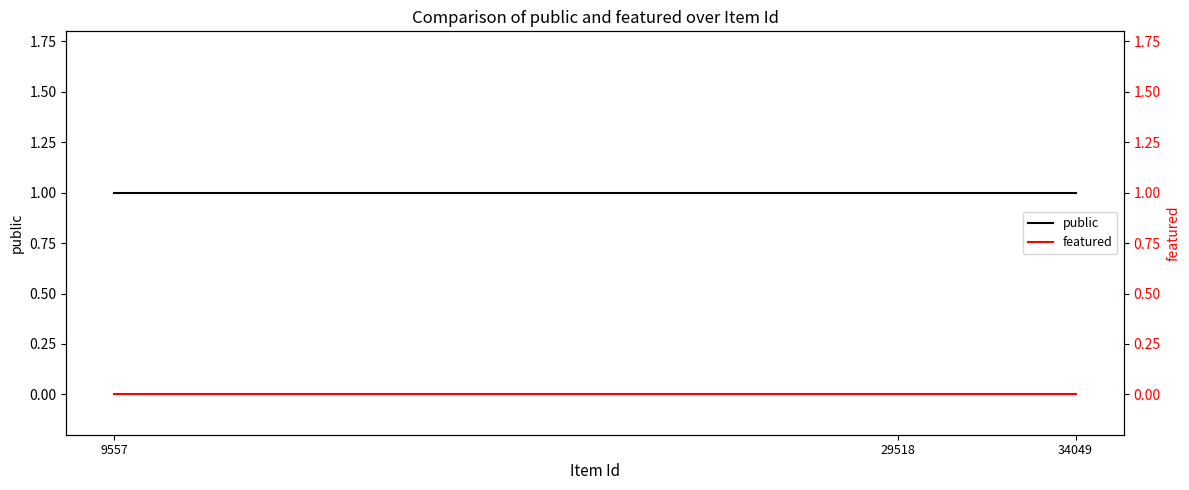

Reading right to left, list all the values displayed in this chart.

public: 9557=1	29518=1	34049=1
featured: 9557=0	29518=0	34049=0